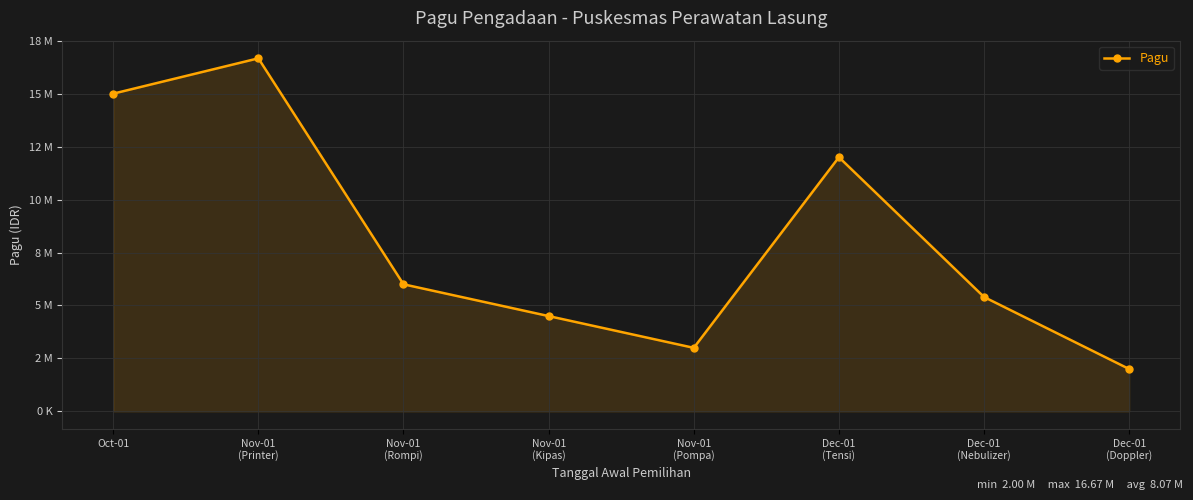

Rank the categories by value from highest to lowest.

Nov-01
(Printer), Oct-01, Dec-01
(Tensi), Nov-01
(Rompi), Dec-01
(Nebulizer), Nov-01
(Kipas), Nov-01
(Pompa), Dec-01
(Doppler)